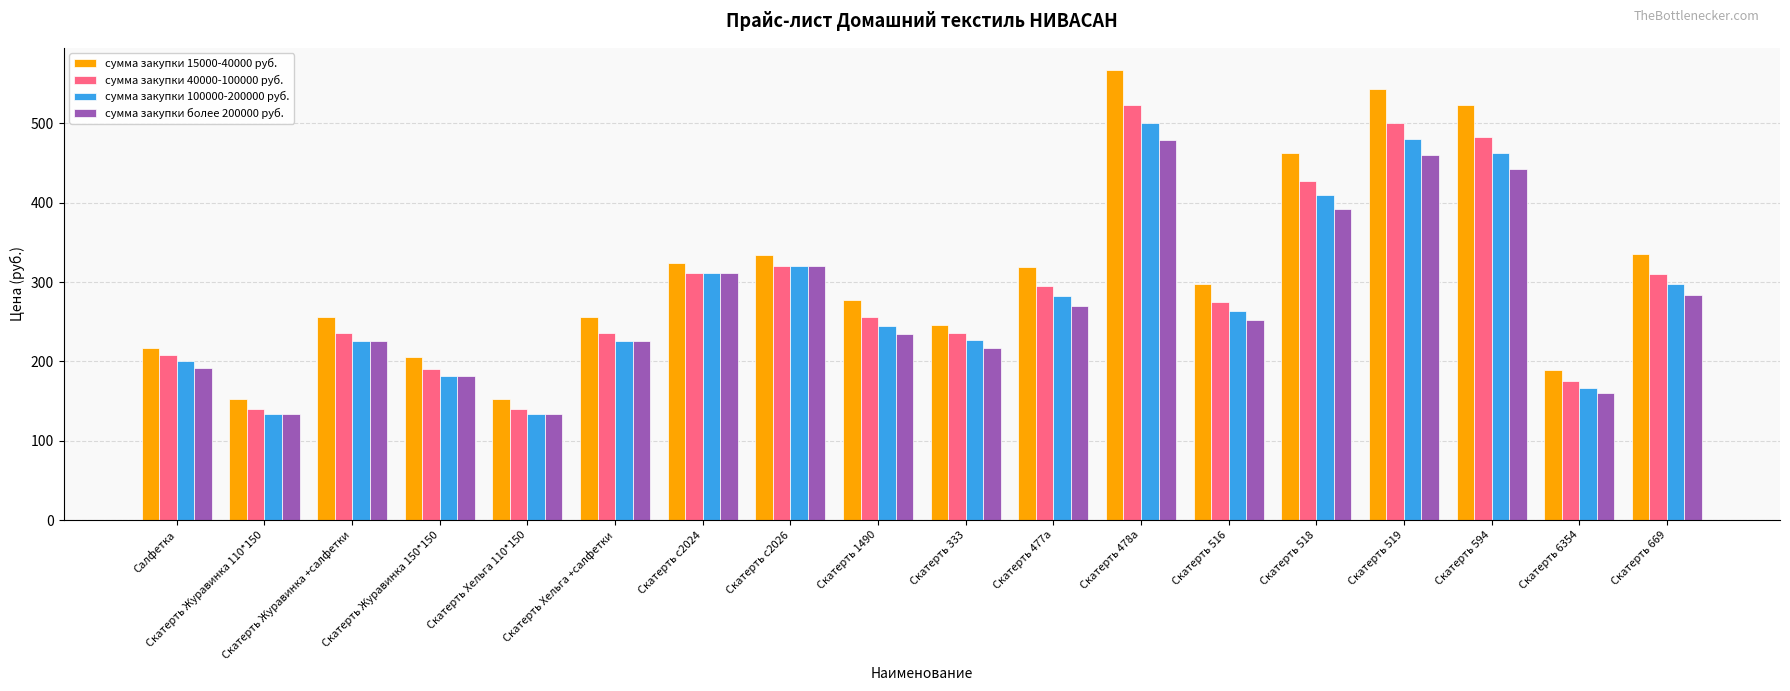

What is the label of the 7th bar from the left?

Скатерть с2024